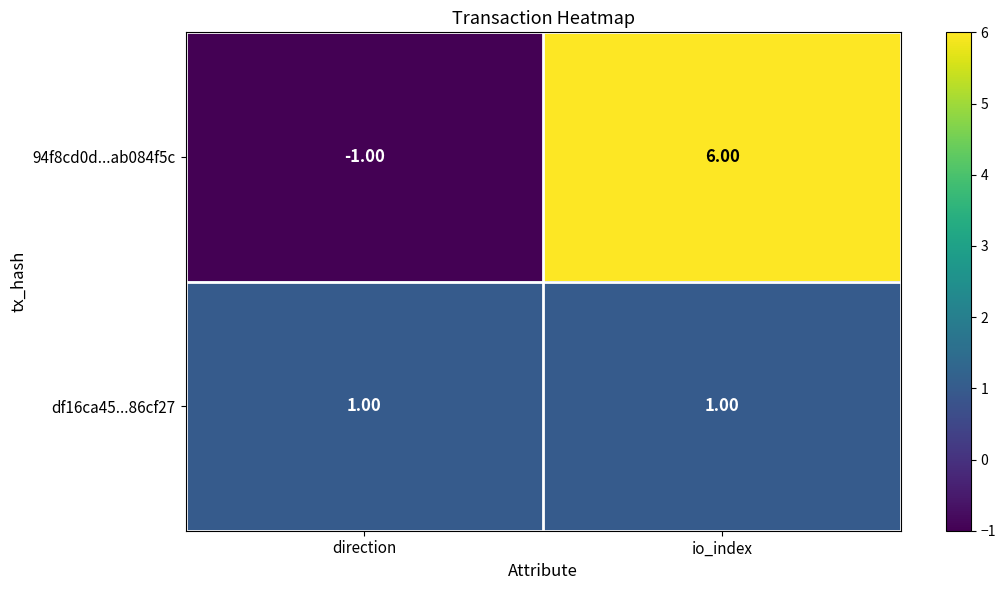

List the series in order of their overall mean, lowest first.

df16ca45...86cf27, 94f8cd0d...ab084f5c